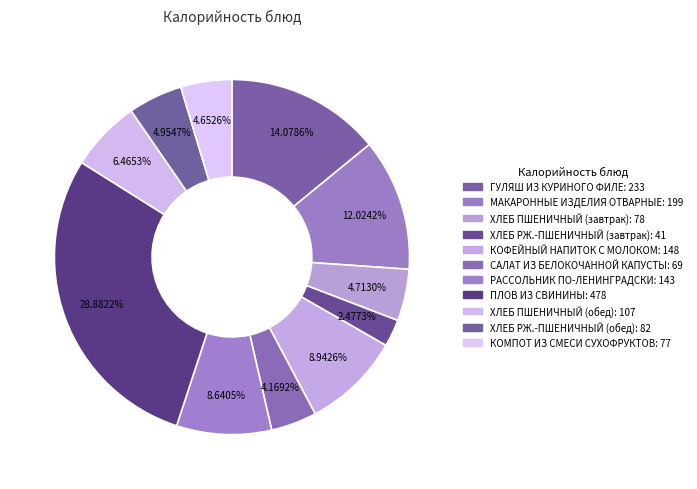

Is the sum of ХЛЕБ РЖ.-ПШЕНИЧНЫЙ (завтрак) and ХЛЕБ ПШЕНИЧНЫЙ (завтрак) greater than half?

No